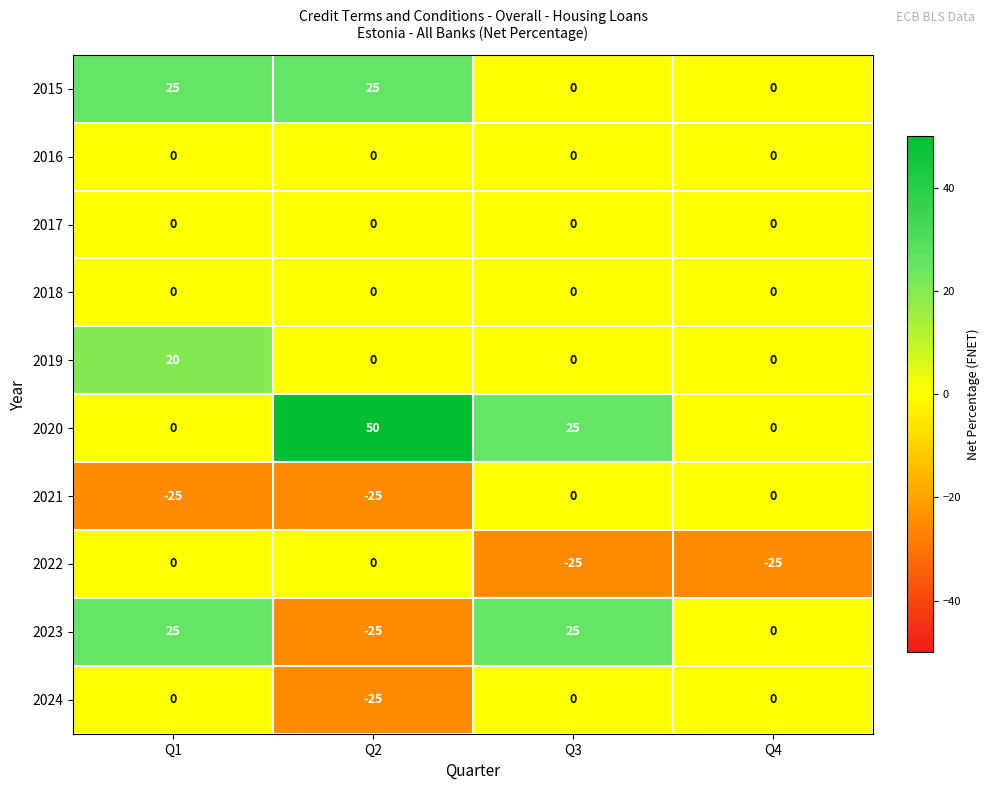

True or false: 2020 has a value of 0 at Q4.

True